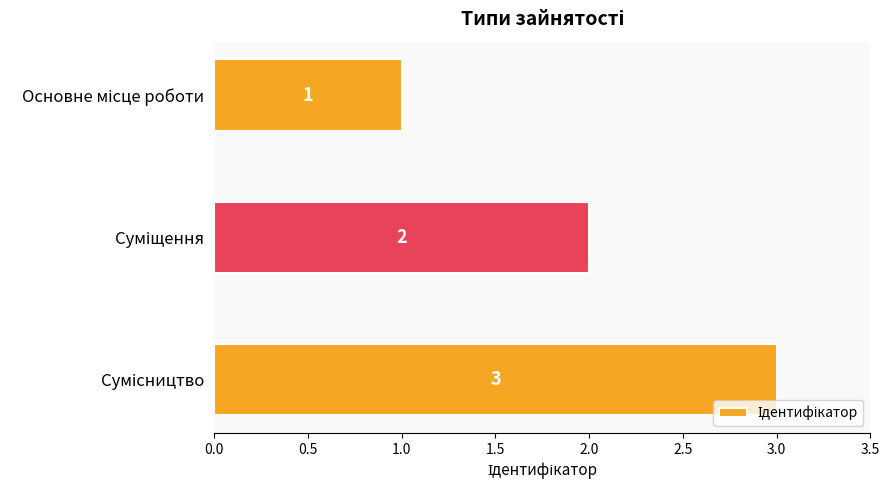

What is the value of the 3rd bar from the top?

3